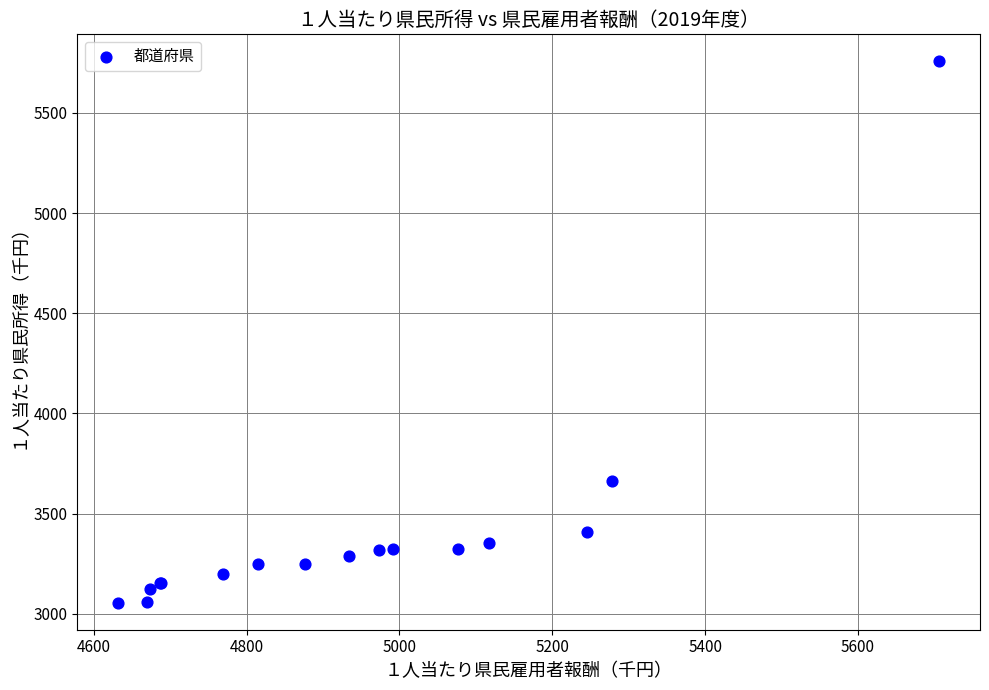

What Y value in the scatter plot is closest to 4405?

3661.2